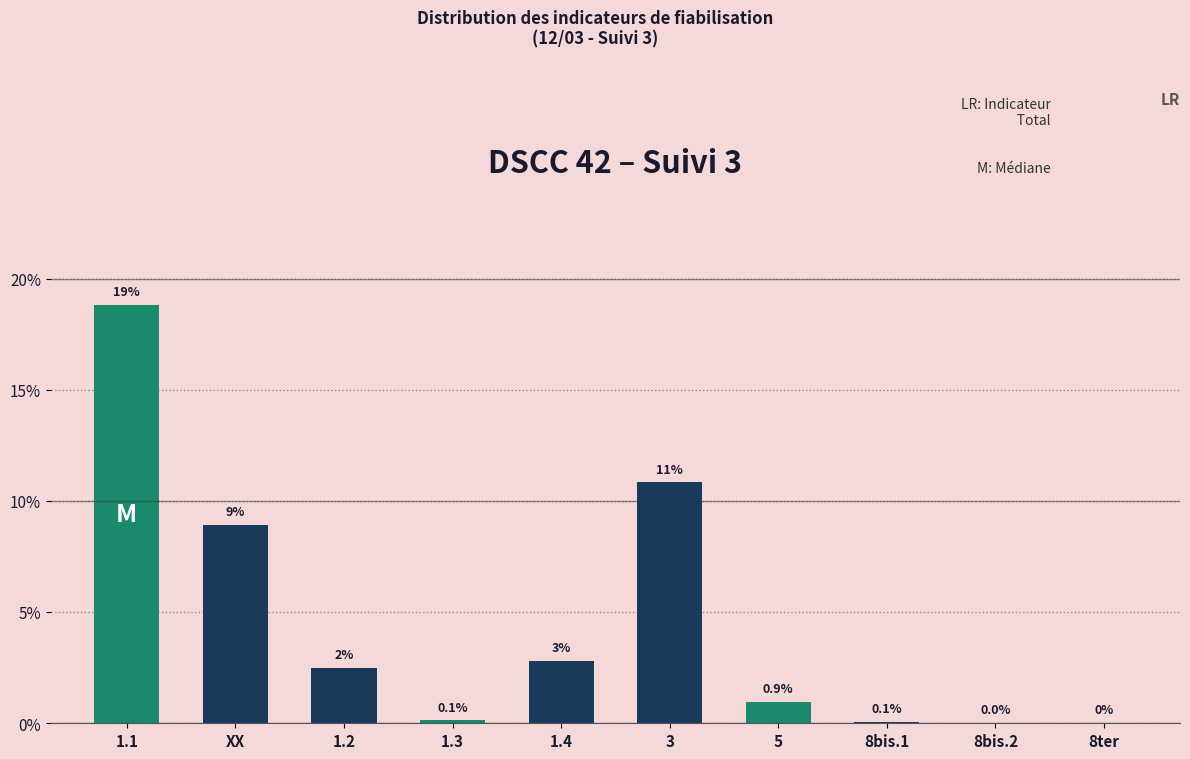

True or false: the data shows 2.9 at 3.

False